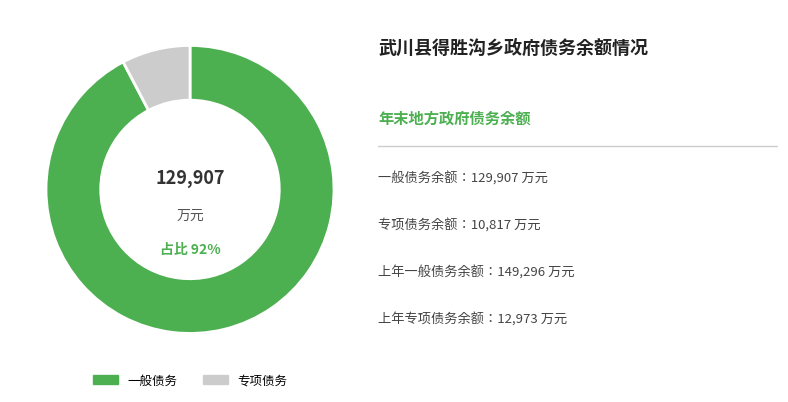

Between 一般债务 and 专项债务, which is larger?

一般债务